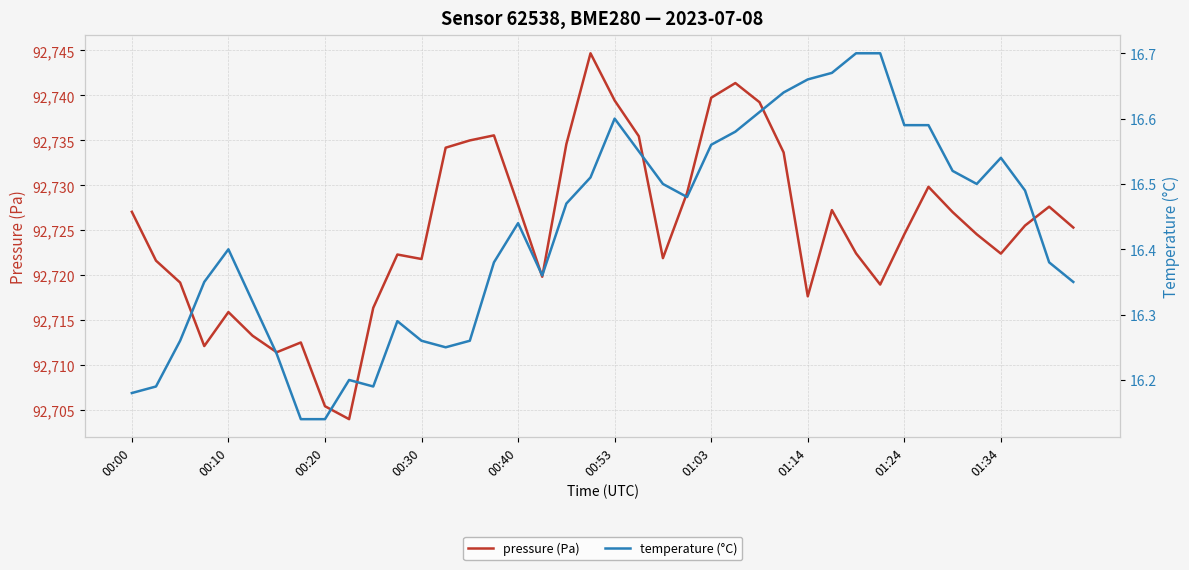

The value of pressure (Pa) at 00:20 is 92705.4. True or false?

True